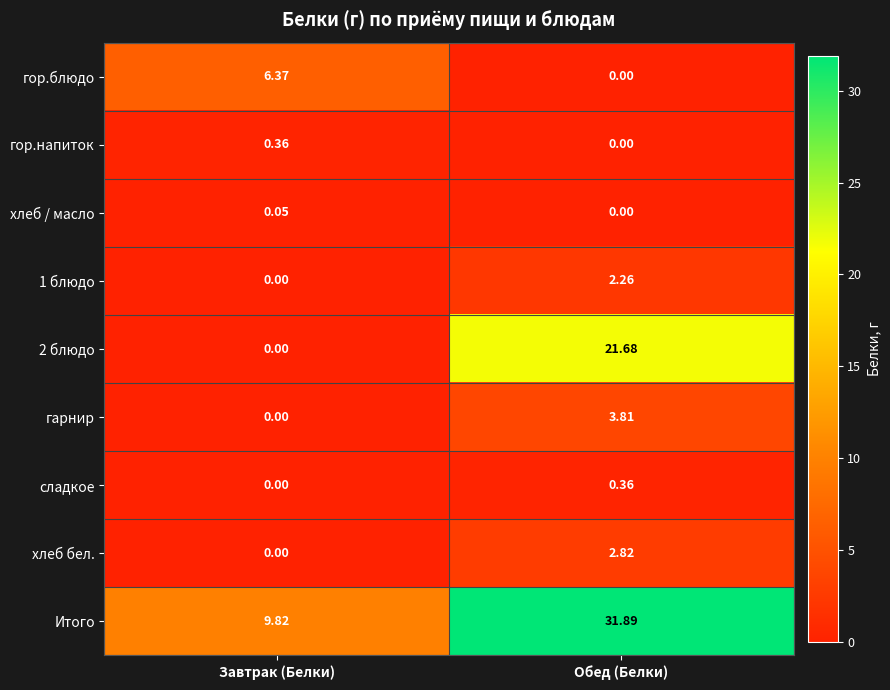

How many distinct data groups are displayed?

9